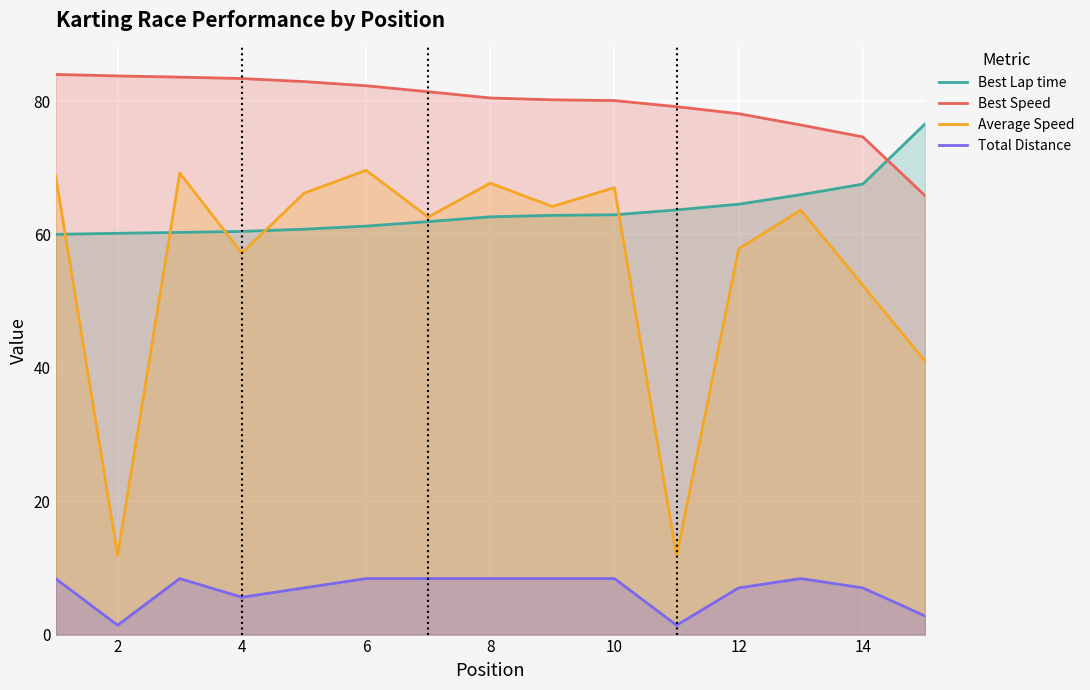

Reading left to right, transcribe all the data shown in this chart.

Best Lap time: 60.0	60.2	60.3	60.5	60.8	61.2	61.9	62.6	62.9	62.9	63.7	64.5	66.0	67.5	76.6
Best Speed: 84.0	83.8	83.6	83.4	82.9	82.3	81.4	80.5	80.2	80.1	79.2	78.1	76.4	74.6	65.8
Average Speed: 68.9	11.9	69.2	57.2	66.2	69.6	62.6	67.7	64.2	67.0	11.8	57.9	63.6	52.4	41.0
Total Distance: 8.4	1.4	8.4	5.6	7.0	8.4	8.4	8.4	8.4	8.4	1.4	7.0	8.4	7.0	2.8